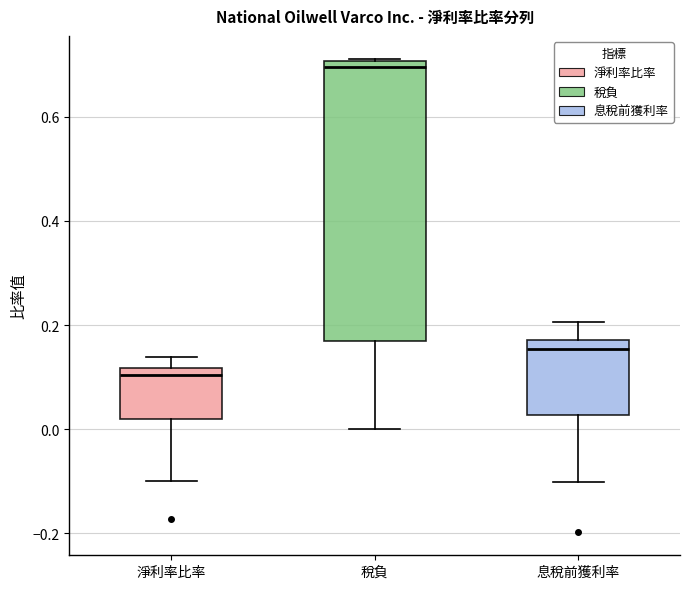

Reading left to right, transcribe this box plot: for each box, give where its median line is, the range the box spans, and where its two whiskers end, as read against the y-axis. The values are not printed on the chart, so give them approximately, as read against the axis.

淨利率比率: median 0.10, box 0.02 to 0.12, whiskers -0.10 to 0.14
稅負: median 0.70 (just below the box's upper edge), box 0.18 to 0.70, whiskers 0.00 to 0.72
息稅前獲利率: median 0.16, box 0.02 to 0.18, whiskers -0.10 to 0.20